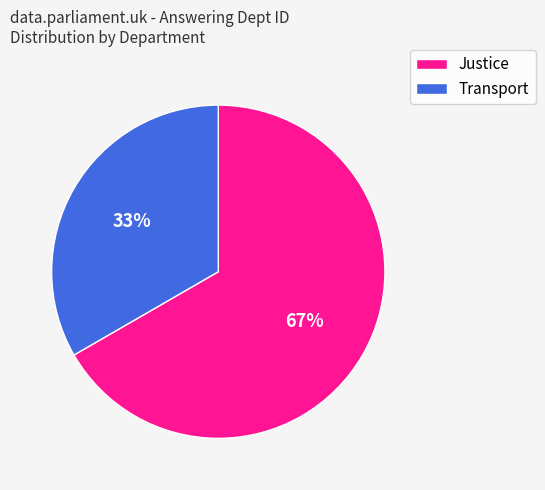

What is the smallest slice in the pie chart?

Transport